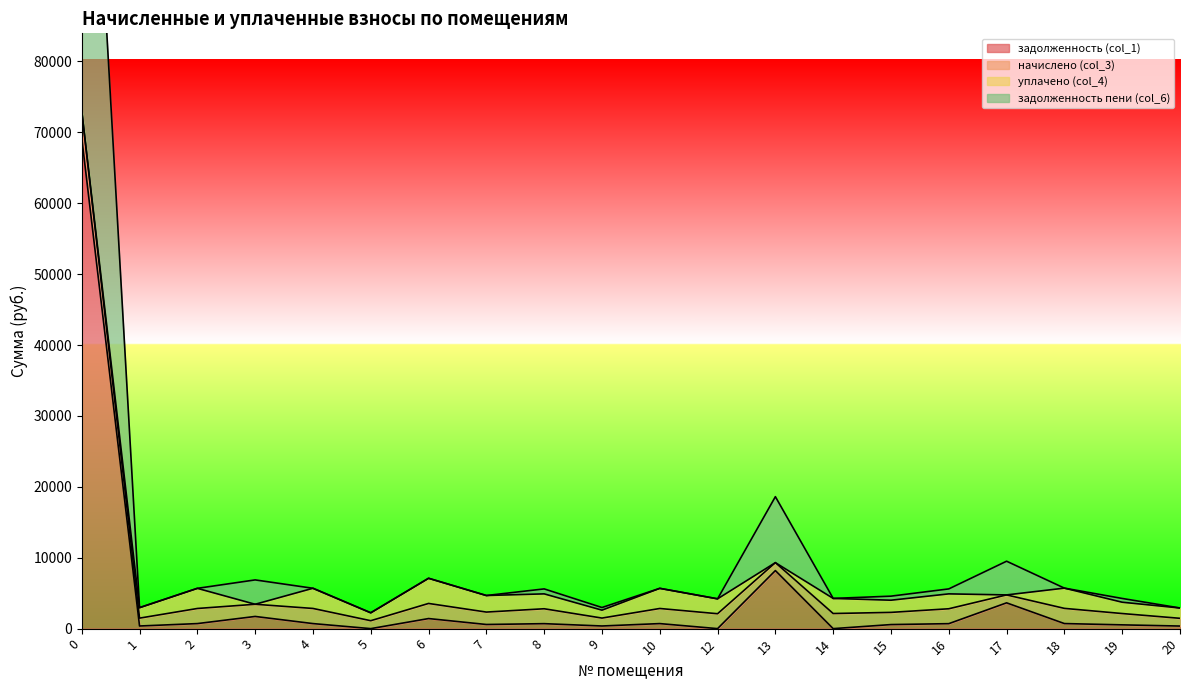

What is the average value of the задолженность (col_1) series?

4560.9